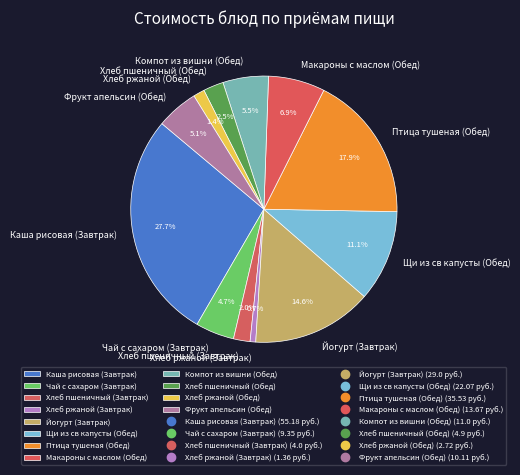

To the nearest percent, what portion does Хлеб пшеничный (Завтрак) represent?

2%